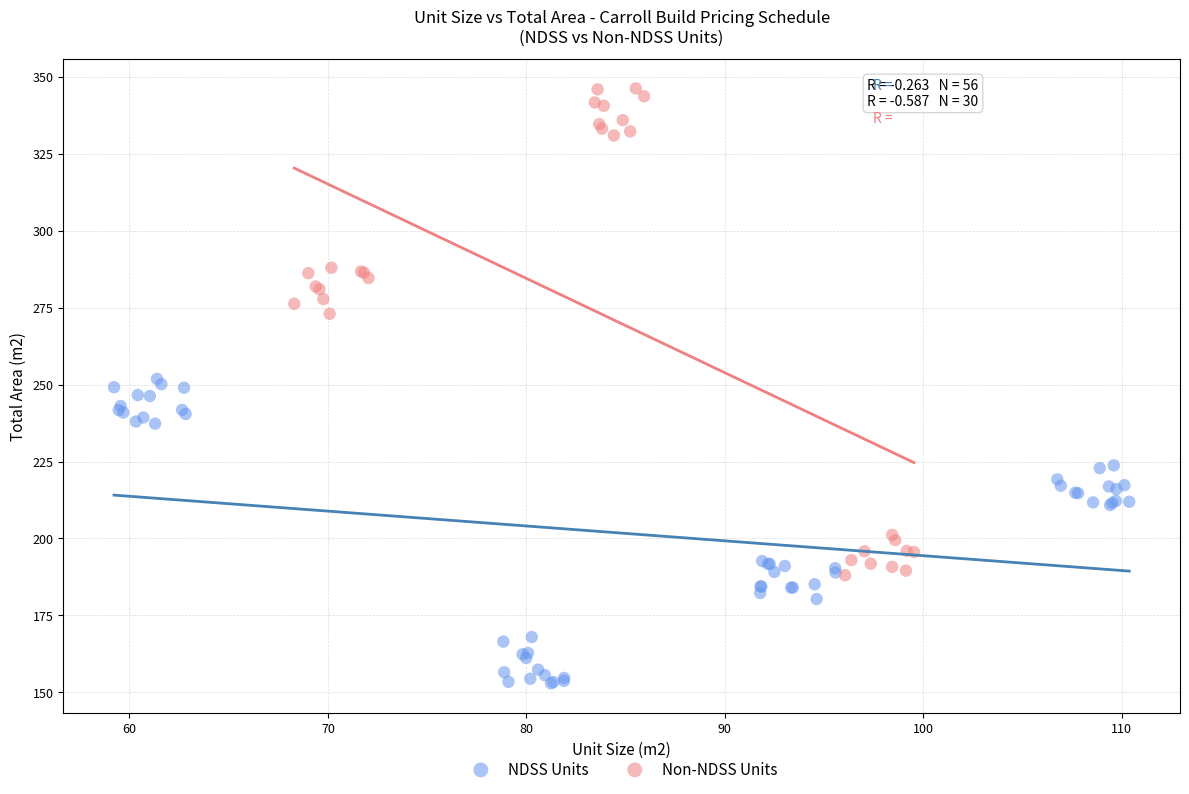

Which series has the largest Y range (max minus min)?

Non-NDSS Units